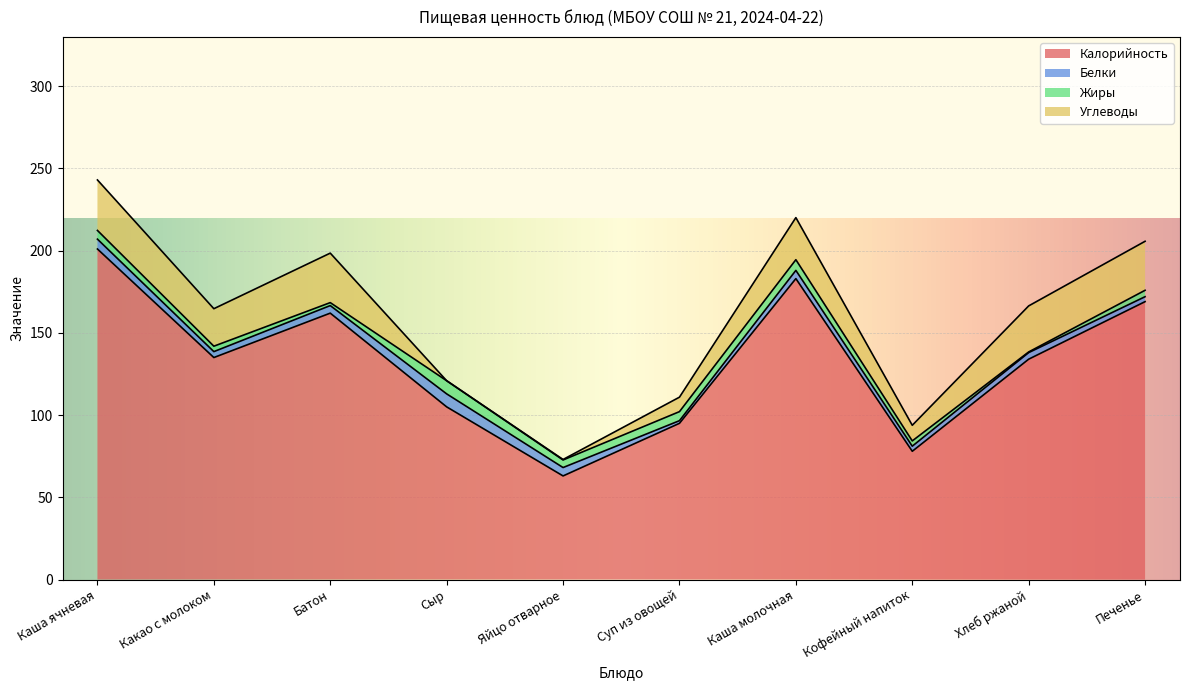

The Углеводы series shows 9.5 at Сыр. True or false?

False